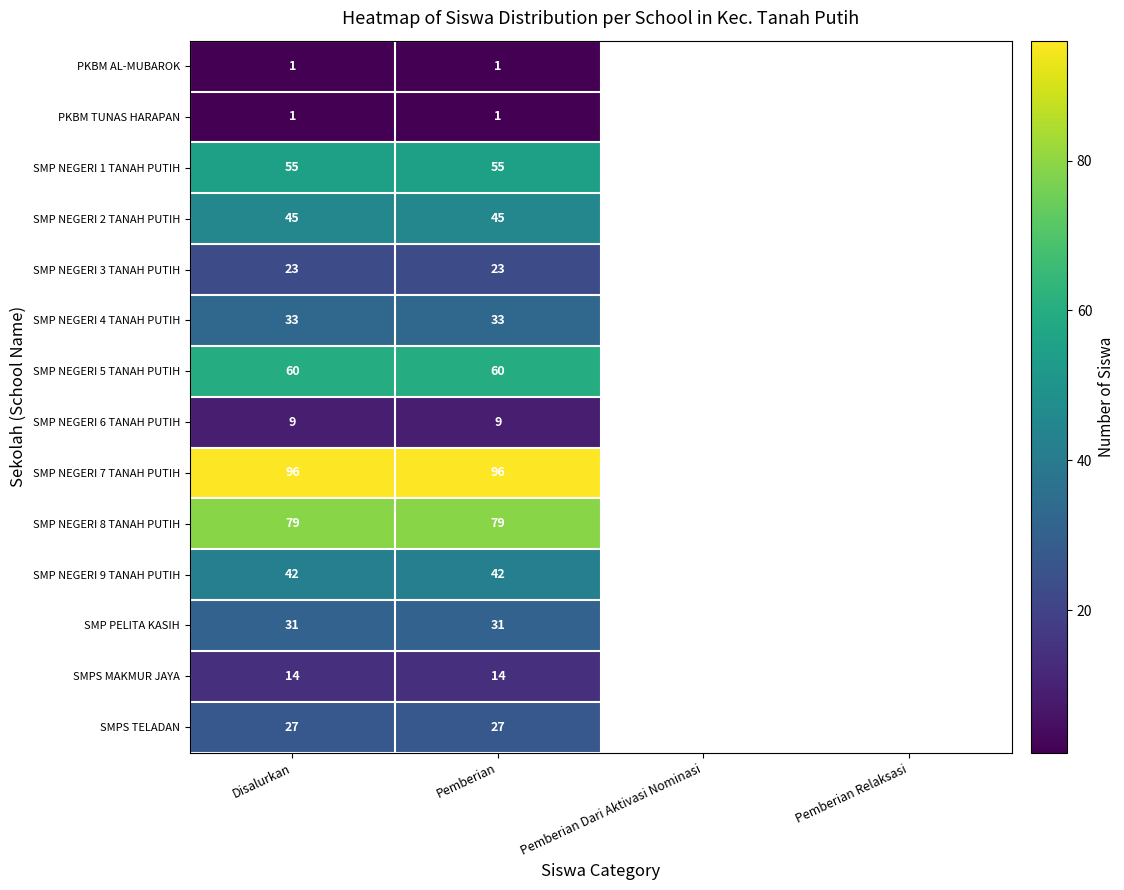

What is the total value across all series at Disalurkan?

516